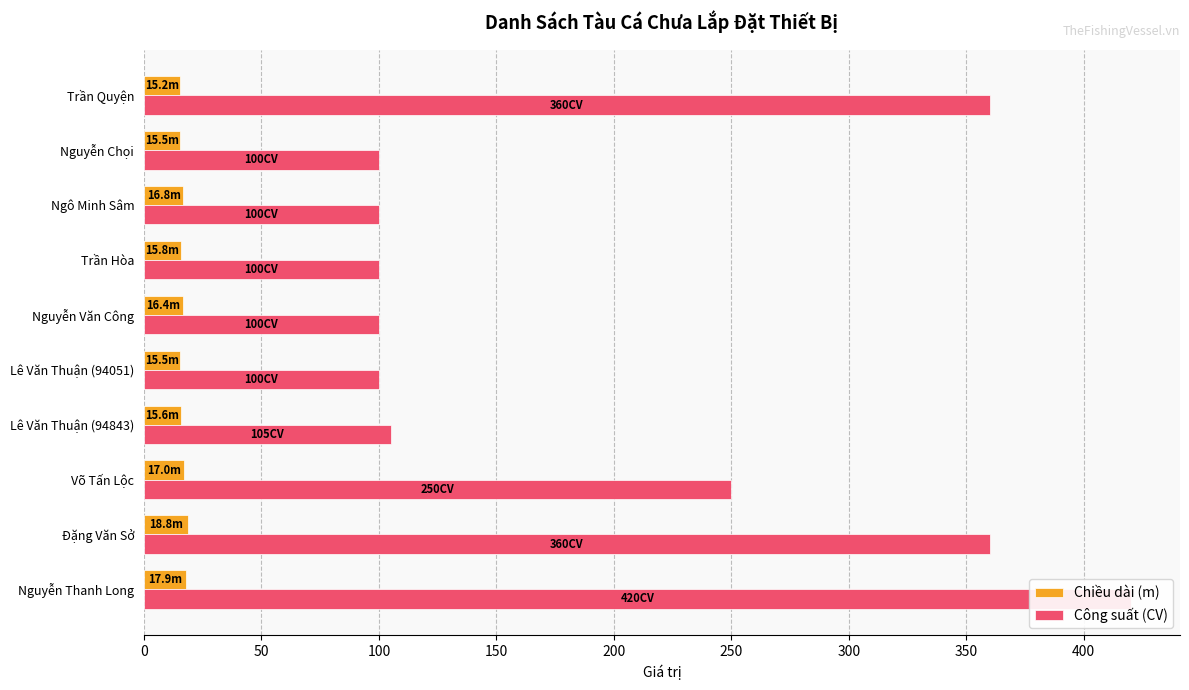

Rank the series by their maximum value, from highest to lowest.

Công suất (CV), Chiều dài (m)